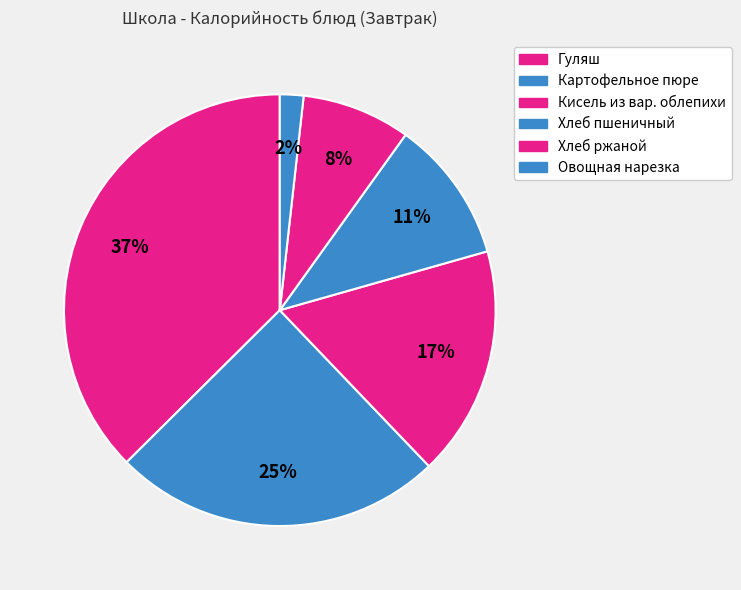

What is the largest slice in the pie chart?

Гуляш